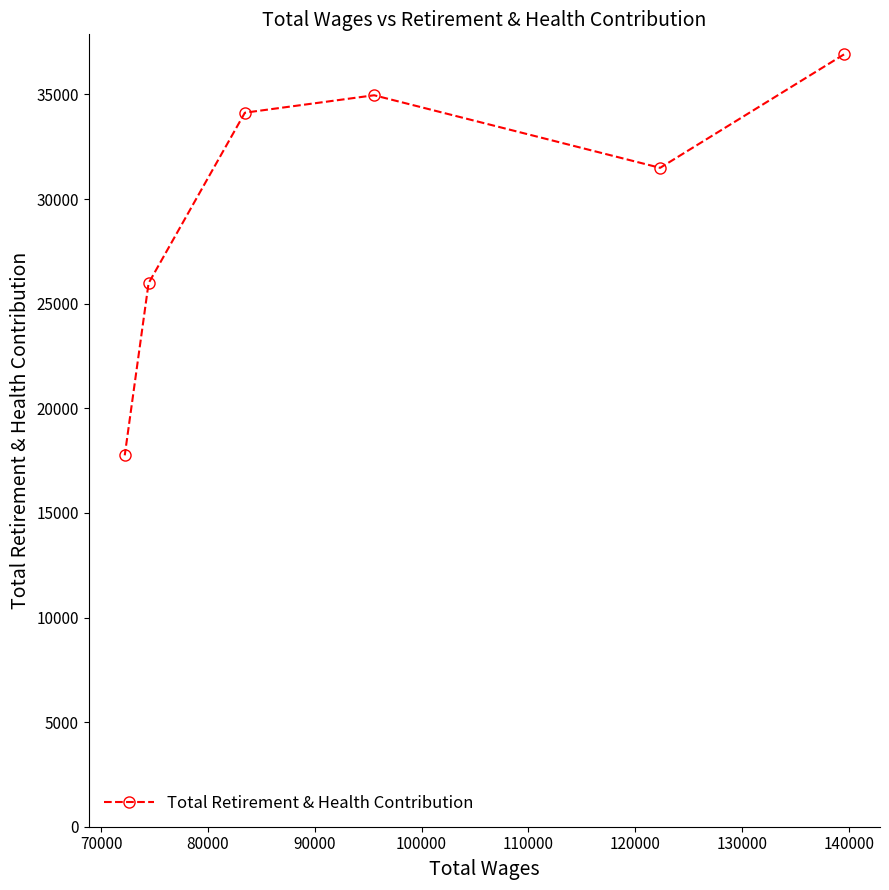

What is the value of the 2nd point from the left?

25978